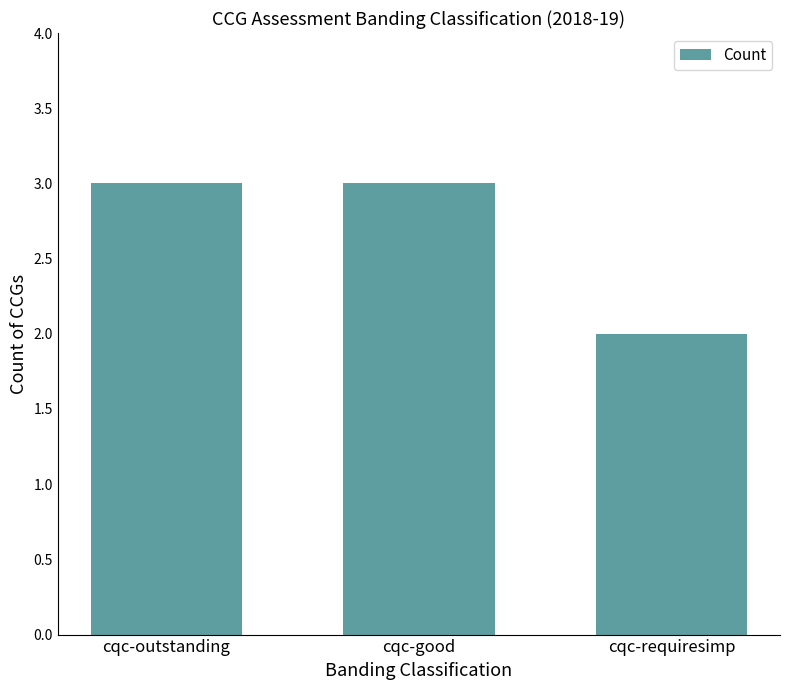

What is the smallest value displayed?

2